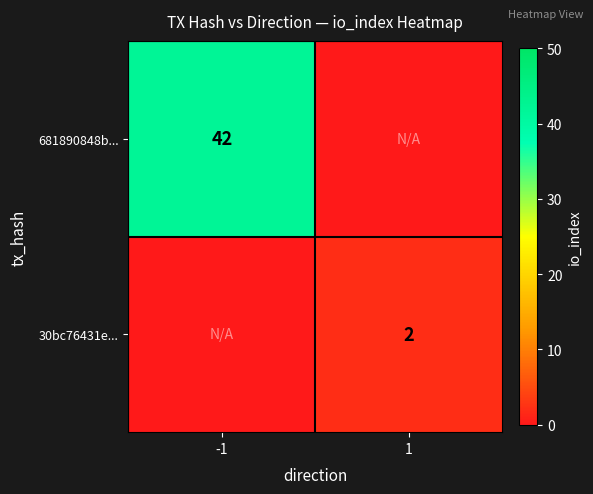

At how many categories does at least one series exceed 8?

1